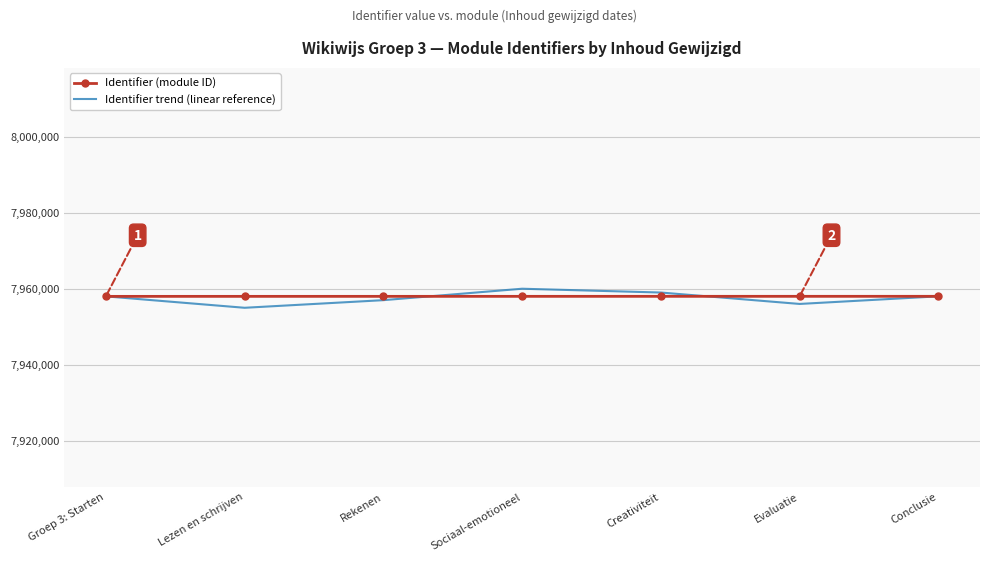

What is the total value across all series at Conclusie?

15916052.0